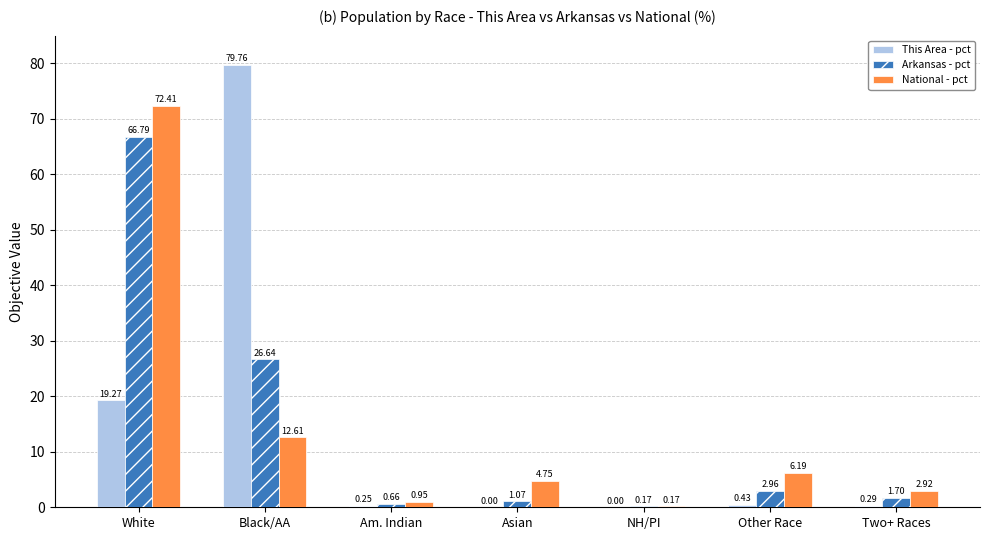

At which category is the sum across all series the highest?

White